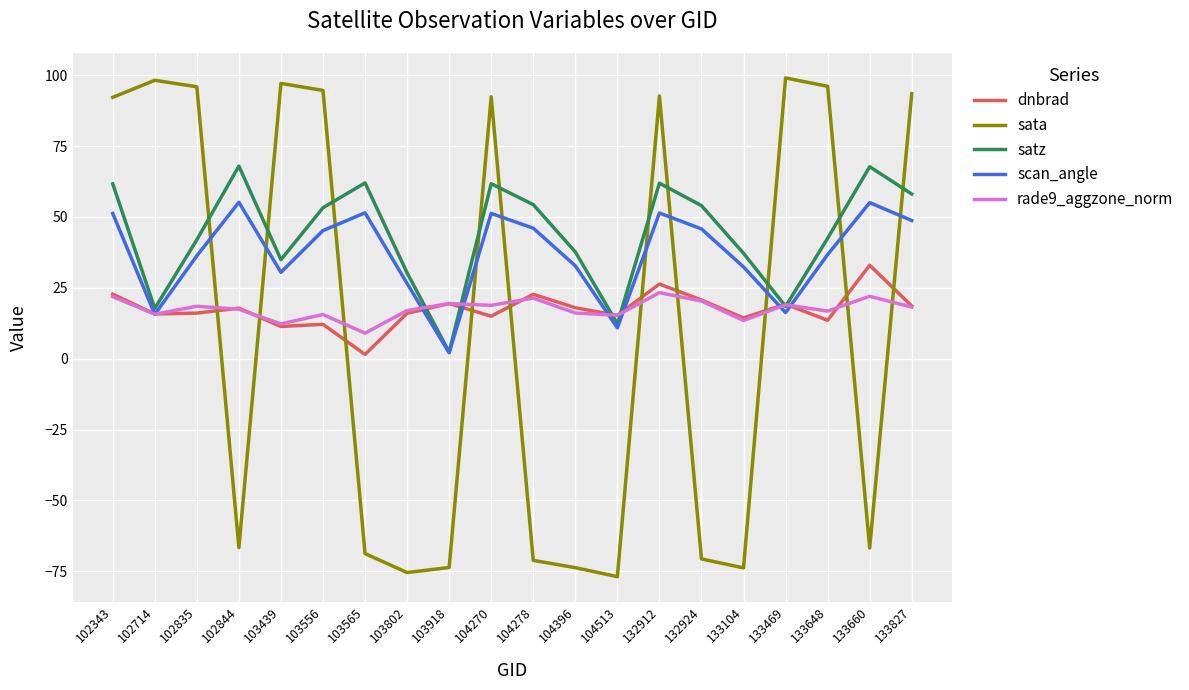

True or false: dnbrad has a value of 1.5 at 103565.

True